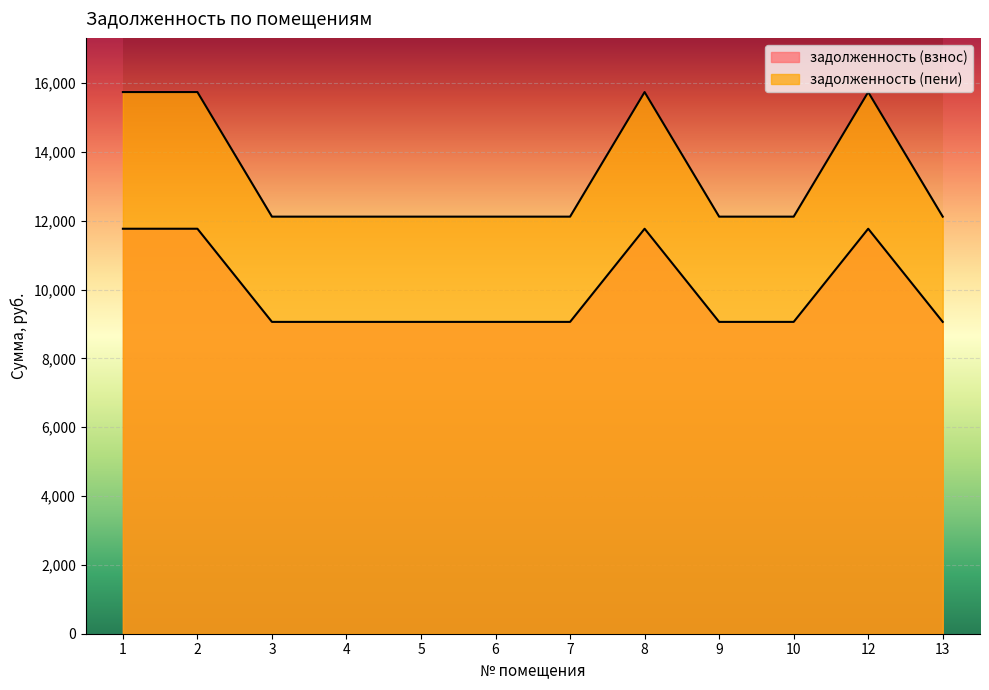

The задолженность (взнос) series shows 15033.9 at 4. True or false?

False